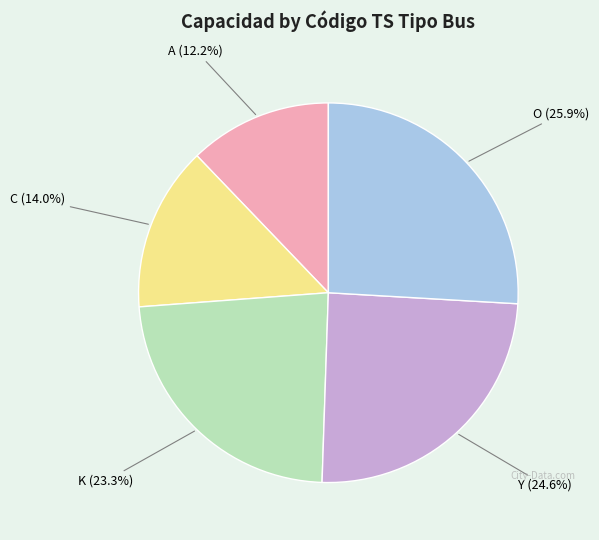

Is it true that O is 26% of the pie?

True